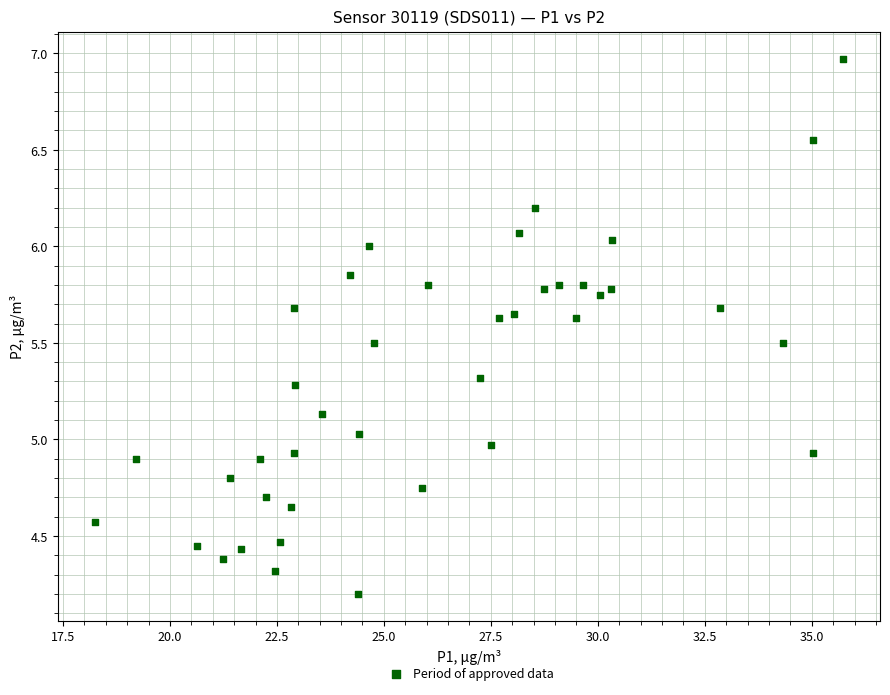

What is the range of Y values (max minus min)?

2.8